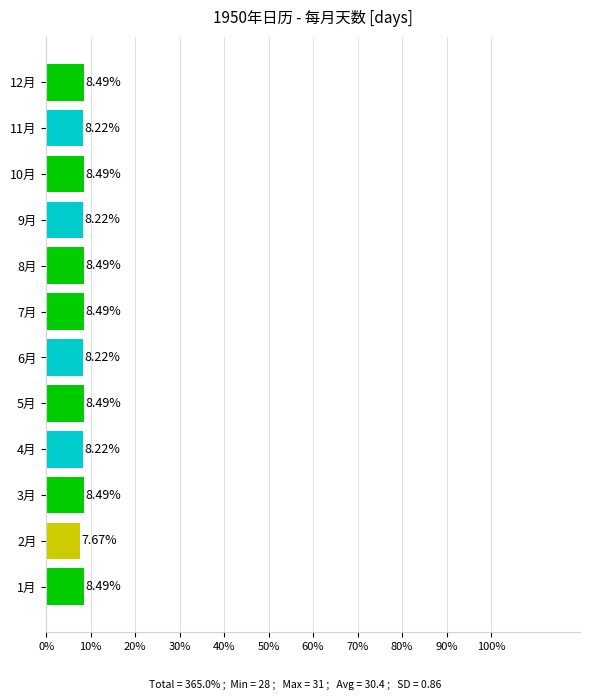

What is the average value?

8.3